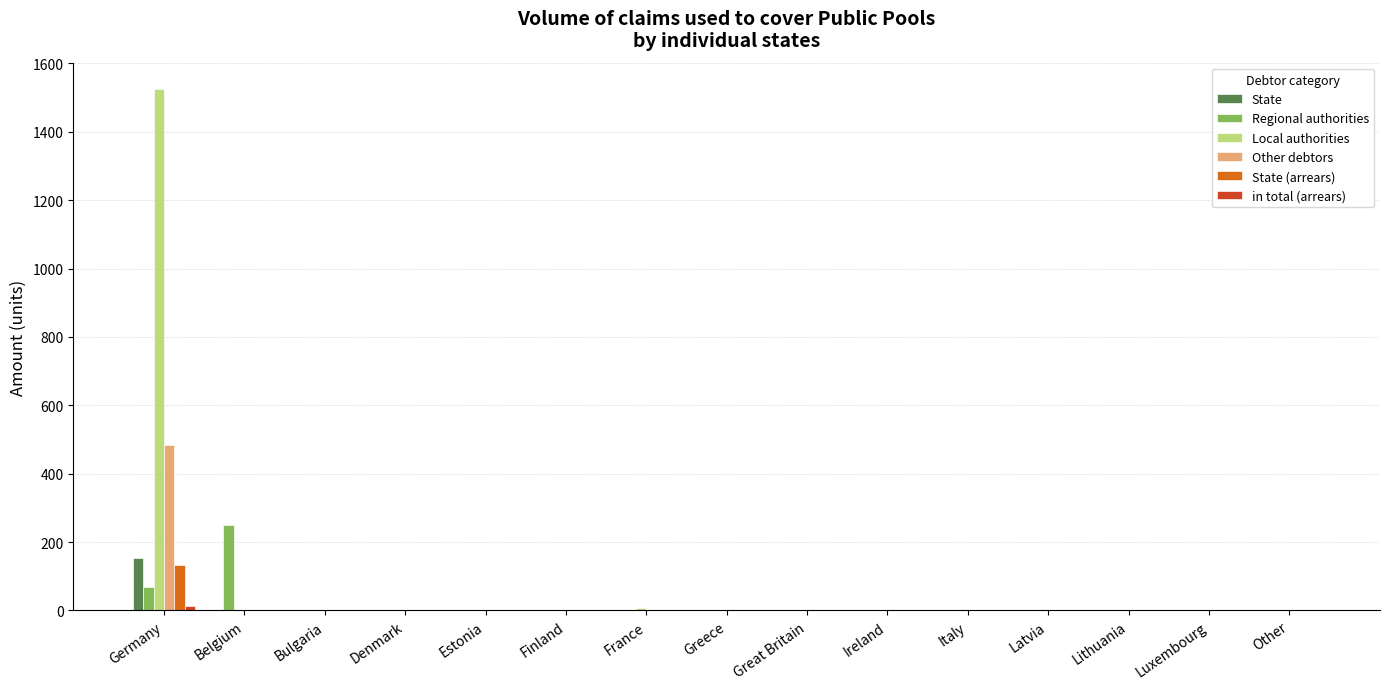

At which category is the sum across all series the highest?

Germany